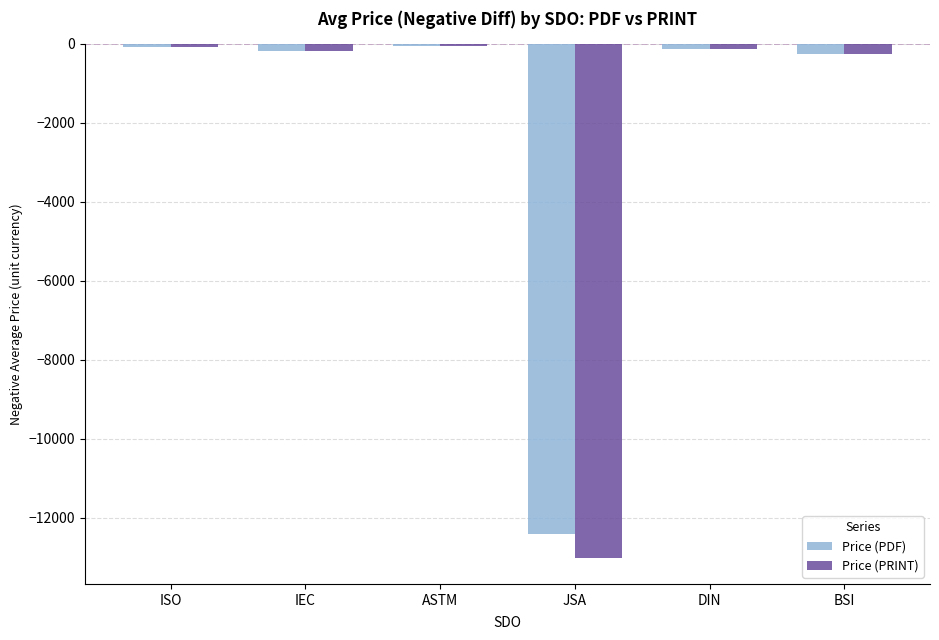

At which category is the sum across all series the highest?

ASTM